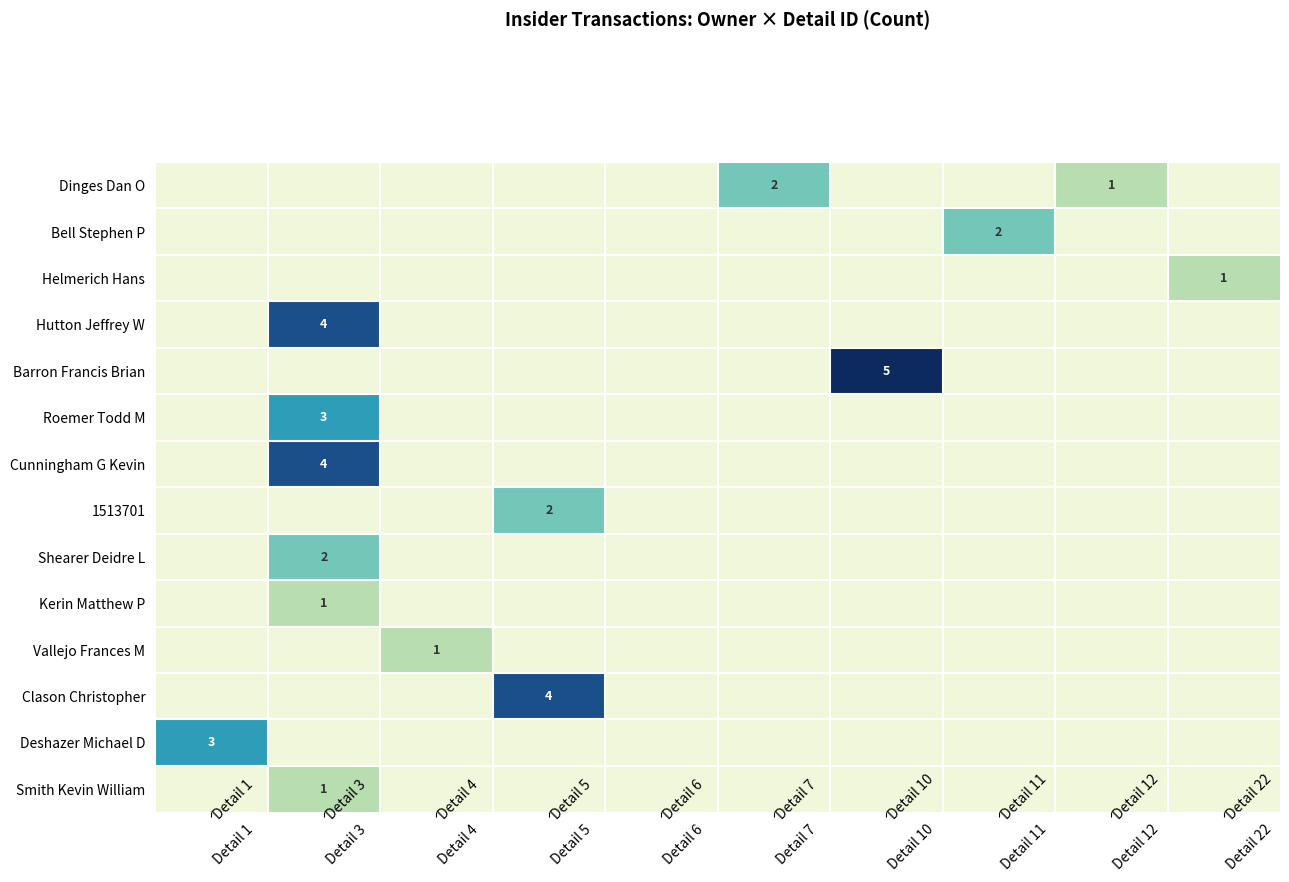

Is the value of Smith Kevin William at Detail 10 greater than the value of Clason Christopher at Detail 11?

No